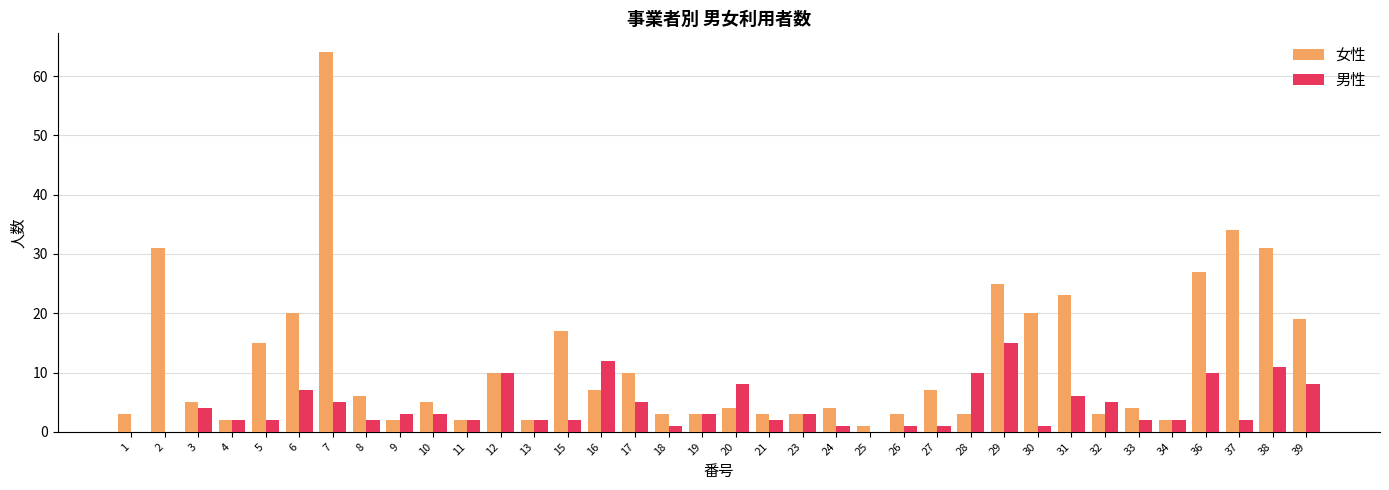

Reading right to left, transcribe all the data shown in this chart.

女性: 19	31	34	27	2	4	3	23	20	25	3	7	3	1	4	3	3	4	3	3	10	7	17	2	10	2	5	2	6	64	20	15	2	5	31	3
男性: 8	11	2	10	2	2	5	6	1	15	10	1	1	0	1	3	2	8	3	1	5	12	2	2	10	2	3	3	2	5	7	2	2	4	0	0